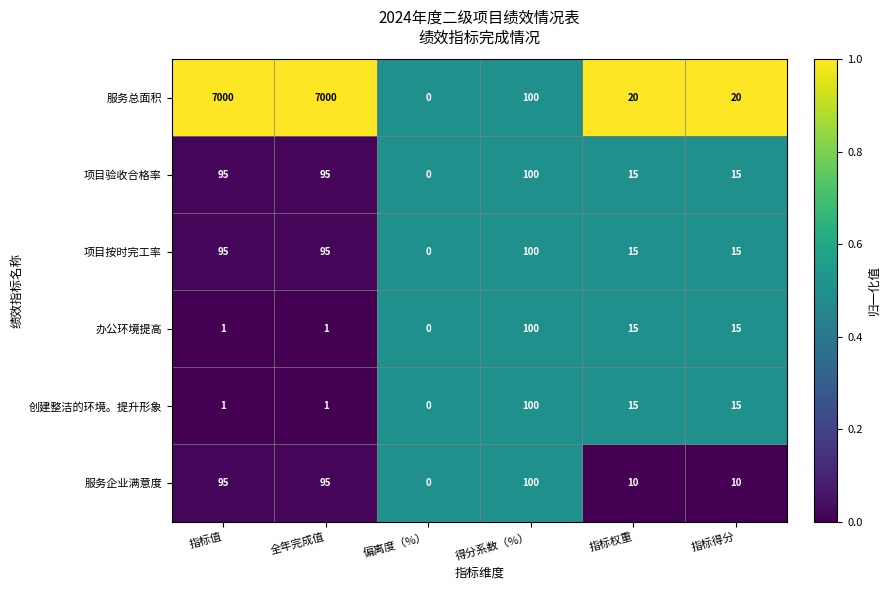

Which series has the widest spread of values?

服务总面积